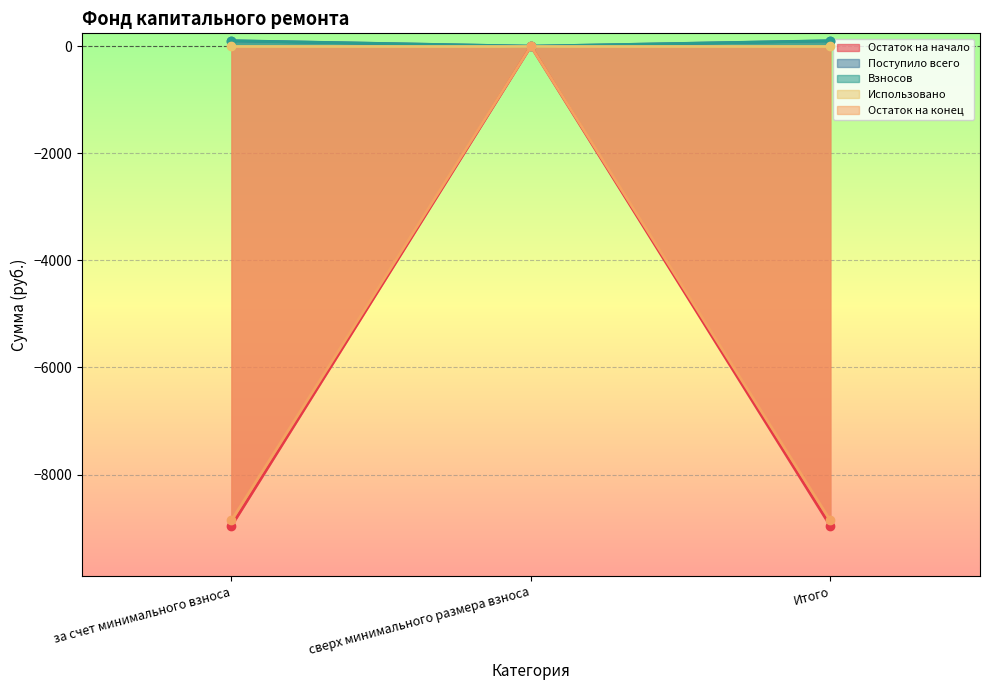

Is it true that Остаток на конец equals -8857.0 at Итого?

True